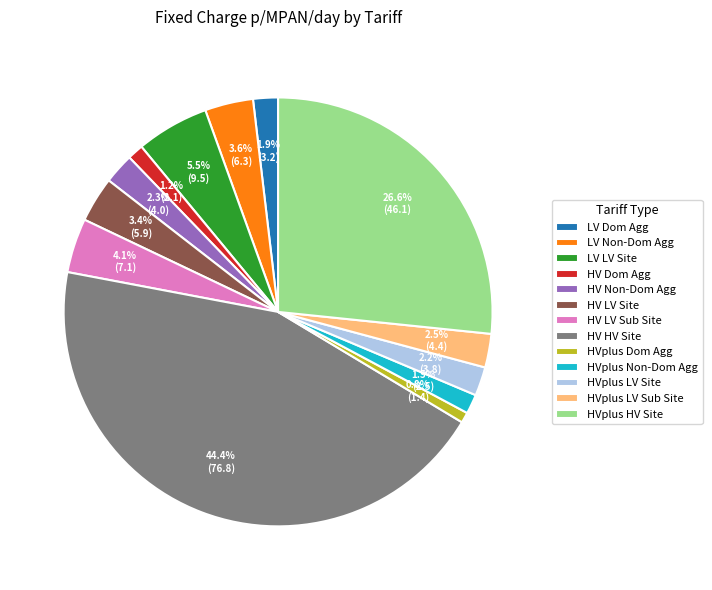

Count the number of slices in the pie.

13